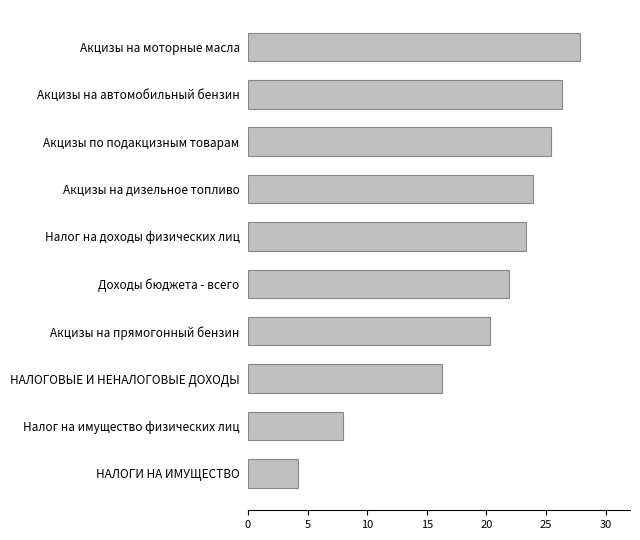

List the labels in order of value, largest first.

Акцизы на моторные масла, Акцизы на автомобильный бензин, Акцизы по подакцизным товарам, Акцизы на дизельное топливо, Налог на доходы физических лиц, Доходы бюджета - всего, Акцизы на прямогонный бензин, НАЛОГОВЫЕ И НЕНАЛОГОВЫЕ ДОХОДЫ, Налог на имущество физических лиц, НАЛОГИ НА ИМУЩЕСТВО